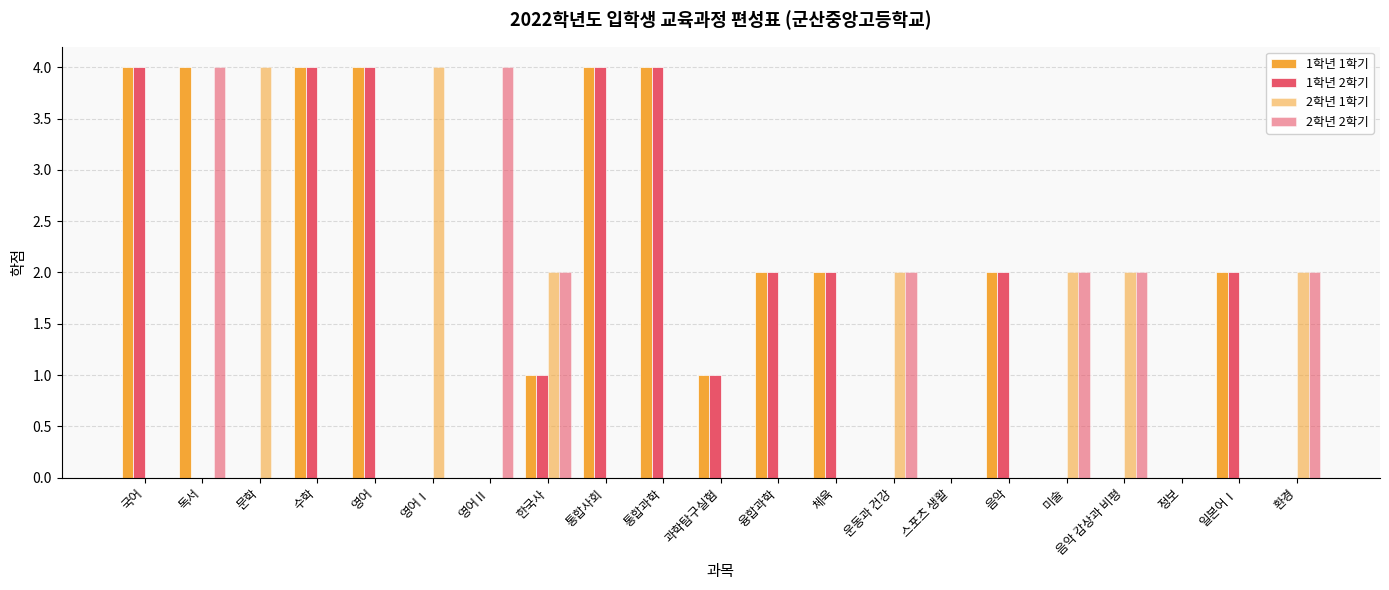

What is the maximum value shown in the chart?

4